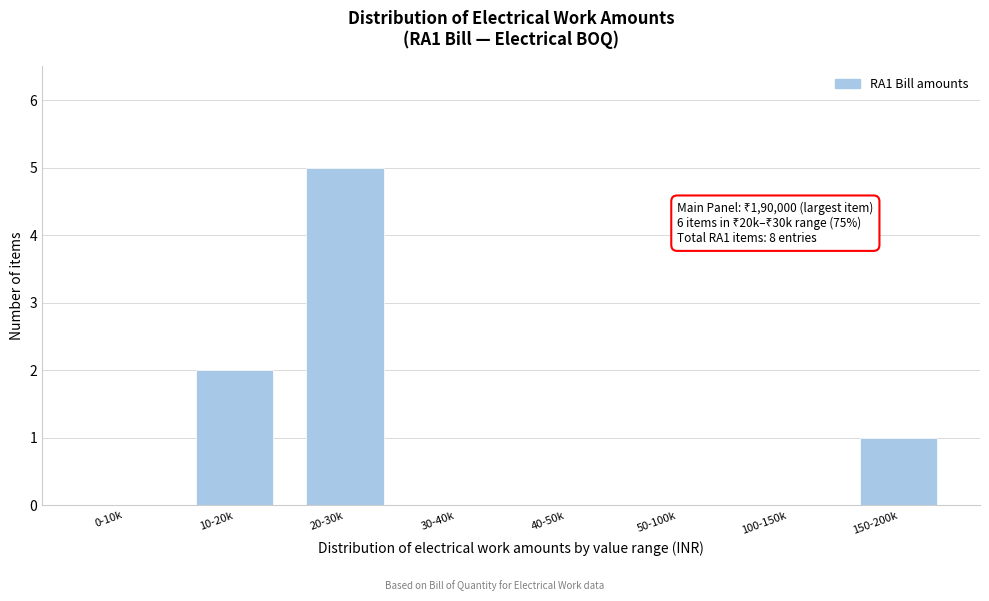

Reading left to right, transcribe all the data shown in this chart.

0-10k=0	10-20k=2	20-30k=5	30-40k=0	40-50k=0	50-100k=0	100-150k=0	150-200k=1